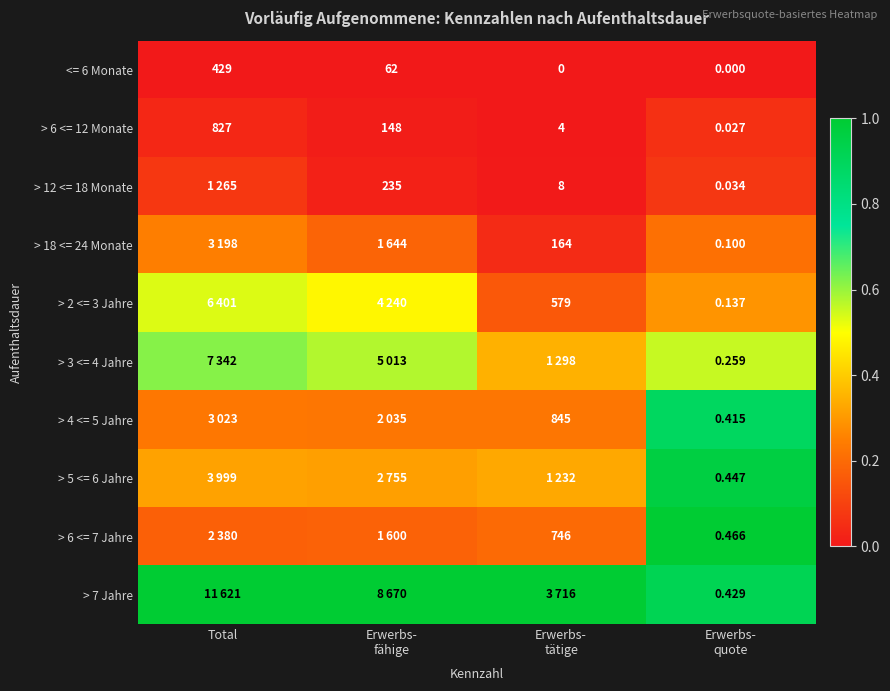

Which category has the highest value in the > 6 <= 12 Monate series?

Total